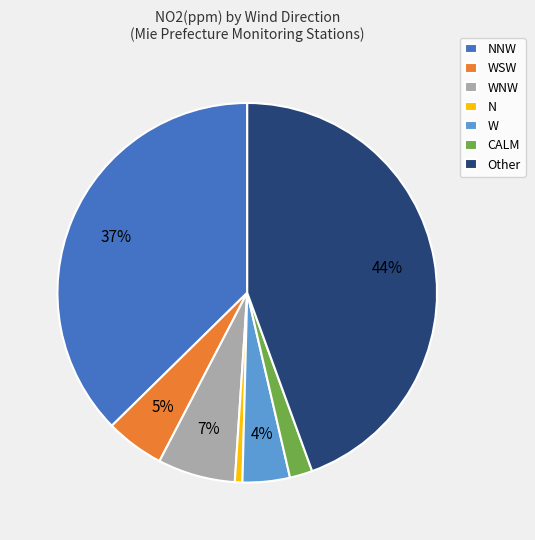

Which has a higher value, NNW or Other?

Other